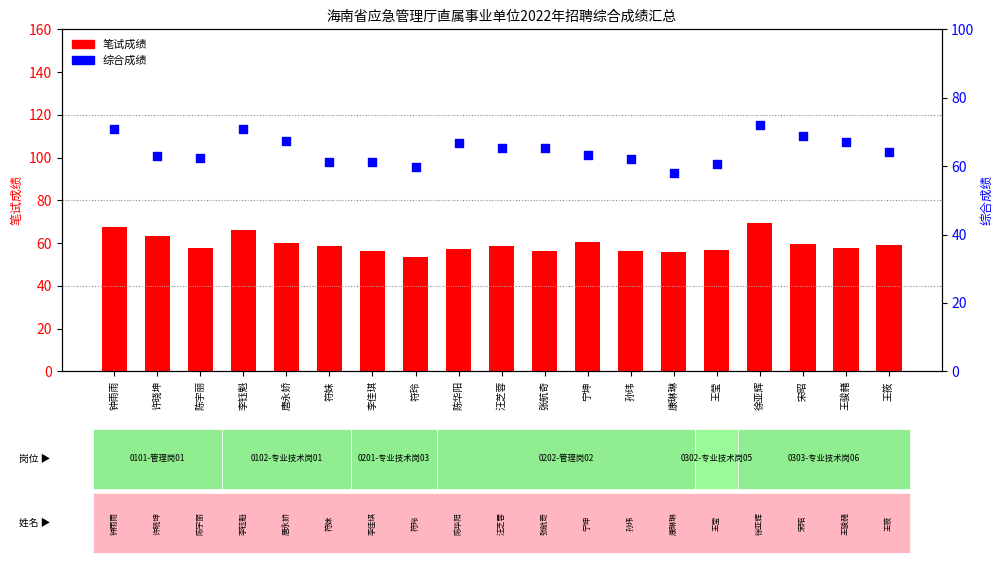

Which series has the largest total across all categories?

综合成绩